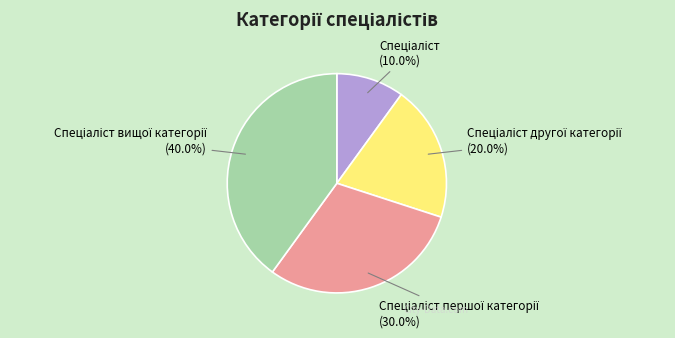

Is there any slice that represents more than half of the pie?

No